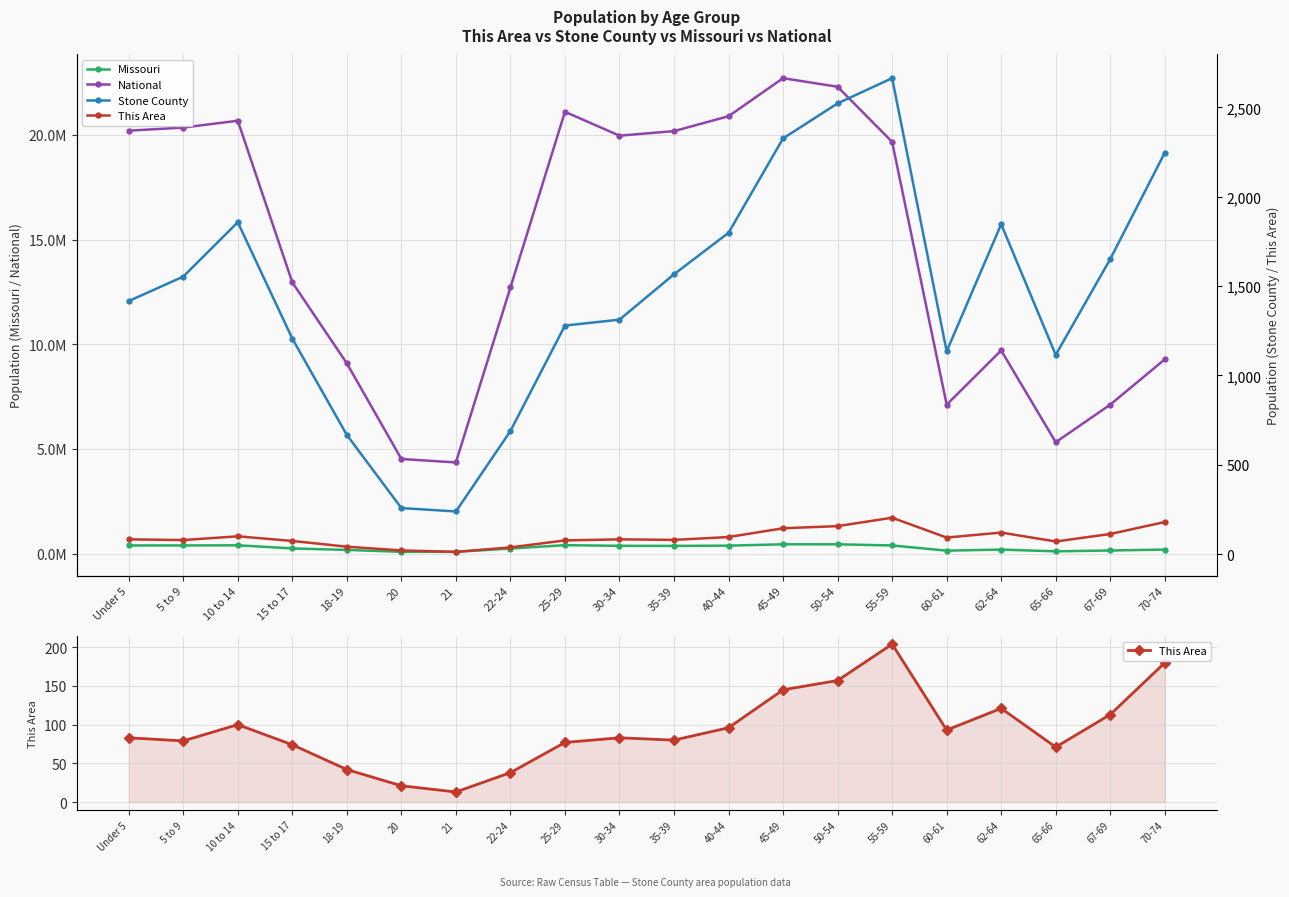

Reading left to right, transcribe all the data shown in this chart.

Missouri: 390237	390463	396925	247811	175975	86528	83511	243250	403239	372228	368070	380546	444766	443806	389985	140830	192463	108394	148659	193437
National: 20201362	20348657	20677194	12954254	9086089	4519129	4354294	12712576	21101849	19962099	20179642	20890964	22708591	22298125	19664805	7113727	9704197	5319902	7115361	9278166
This Area: 83	79	100	74	42	21	13	38	77	83	80	96	145	157	204	93	121	71	113	180
Stone County: 1416	1553	1857	1206	667	258	239	689	1279	1312	1566	1798	2326	2522	2663	1135	1846	1115	1651	2246